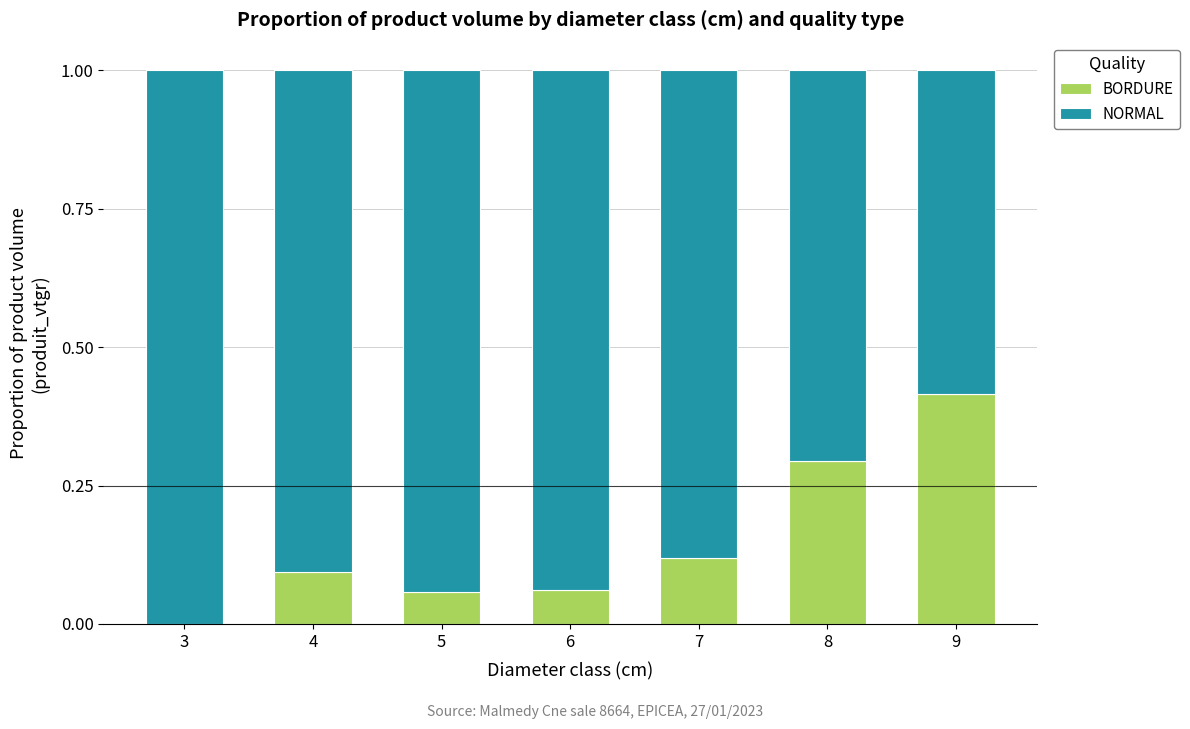

What are all the series names shown in the legend?

BORDURE, NORMAL